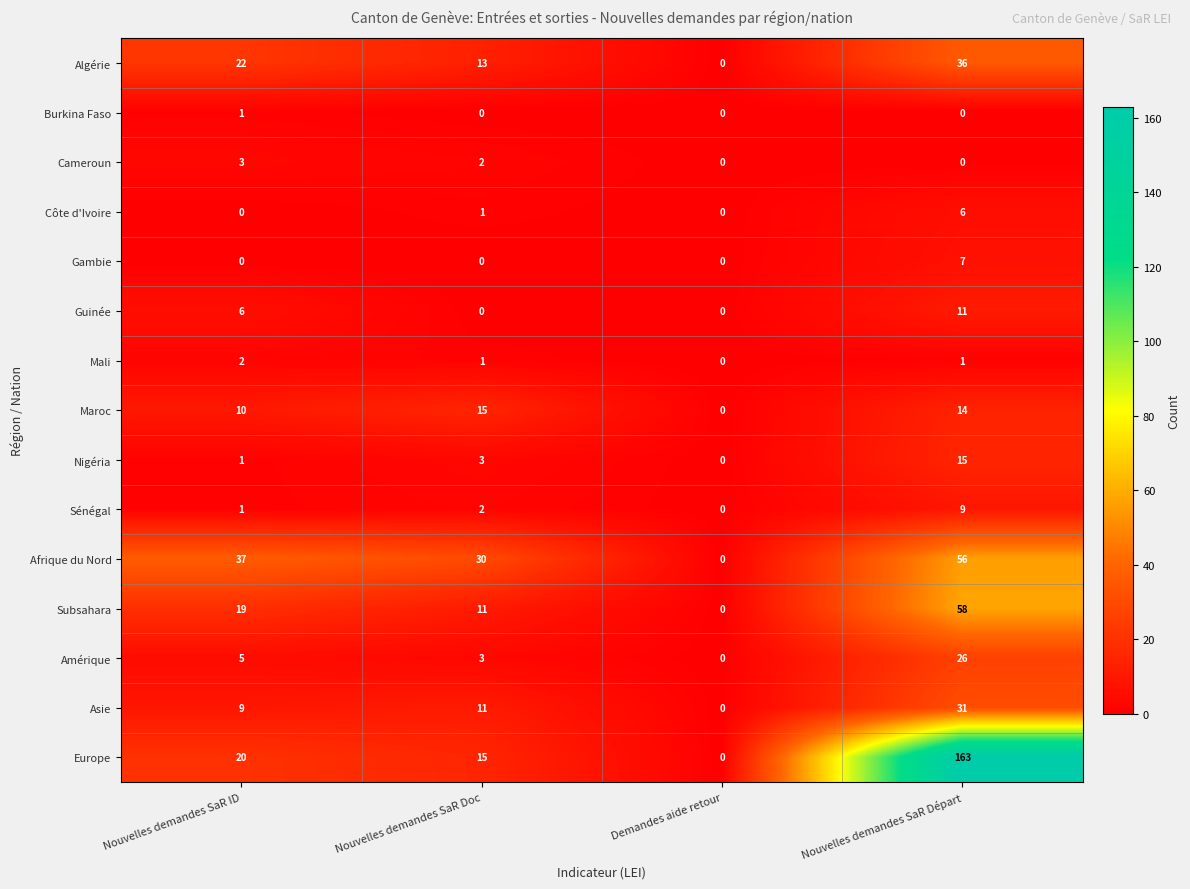

Which series has the largest range (max minus min)?

Europe